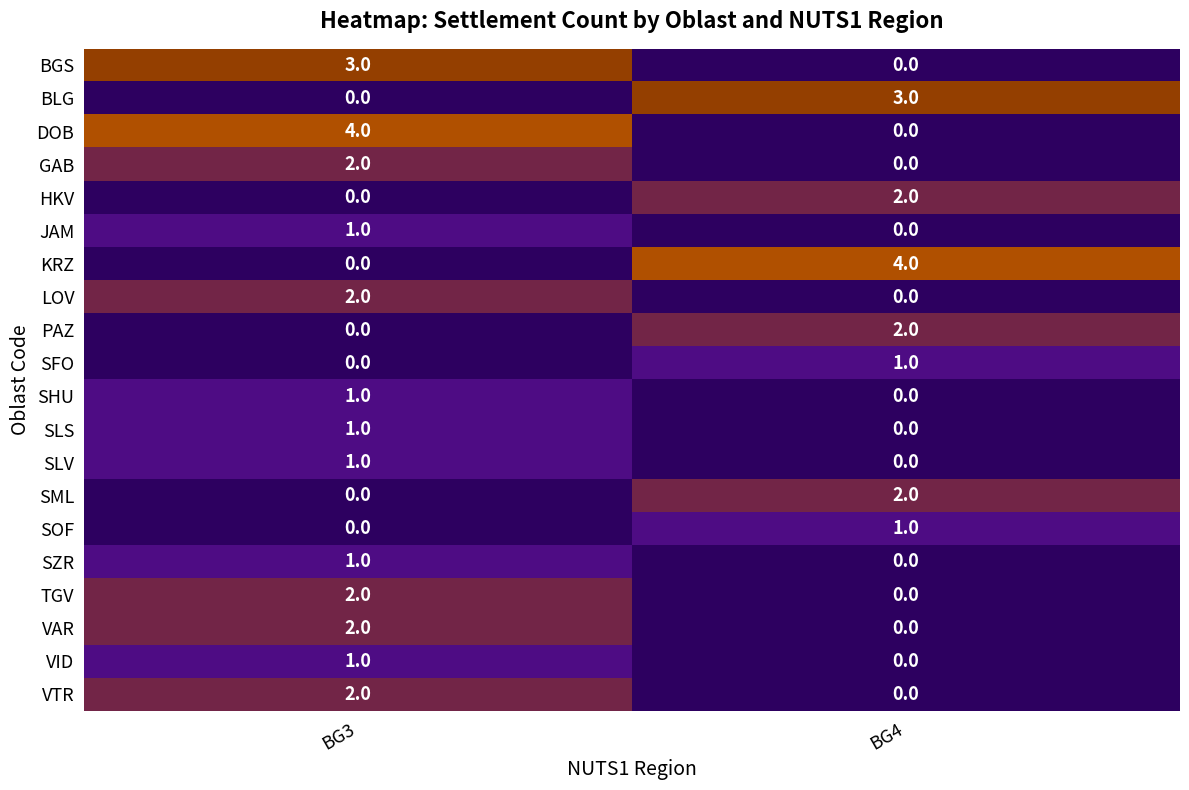

How many categories are shown in the chart?

2